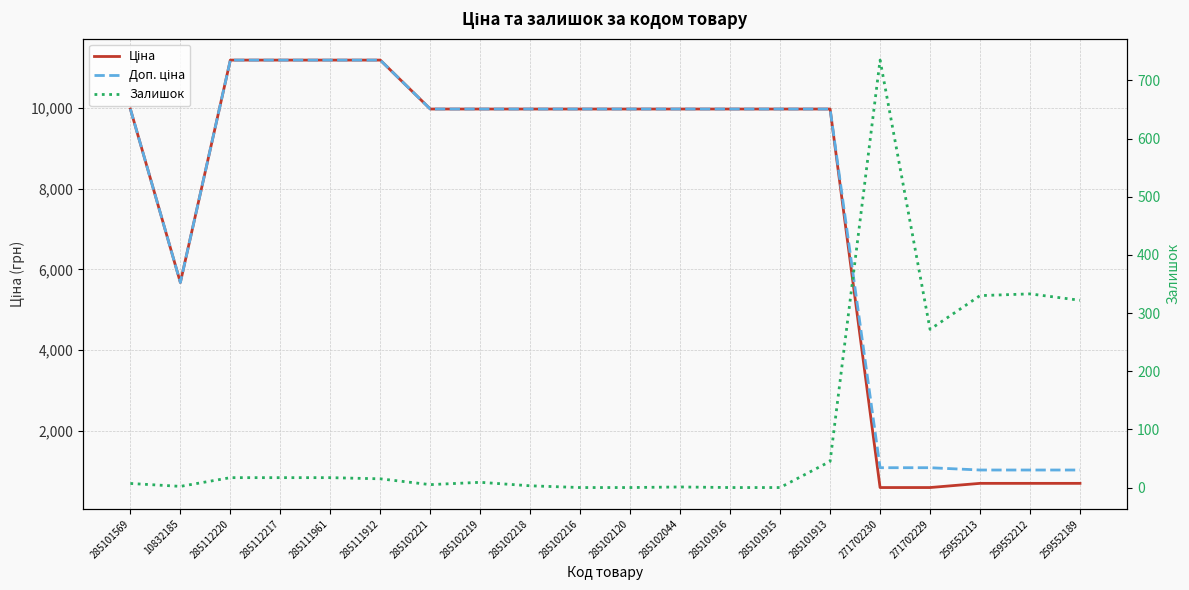

What is the label of the 17th point from the right?

285112217